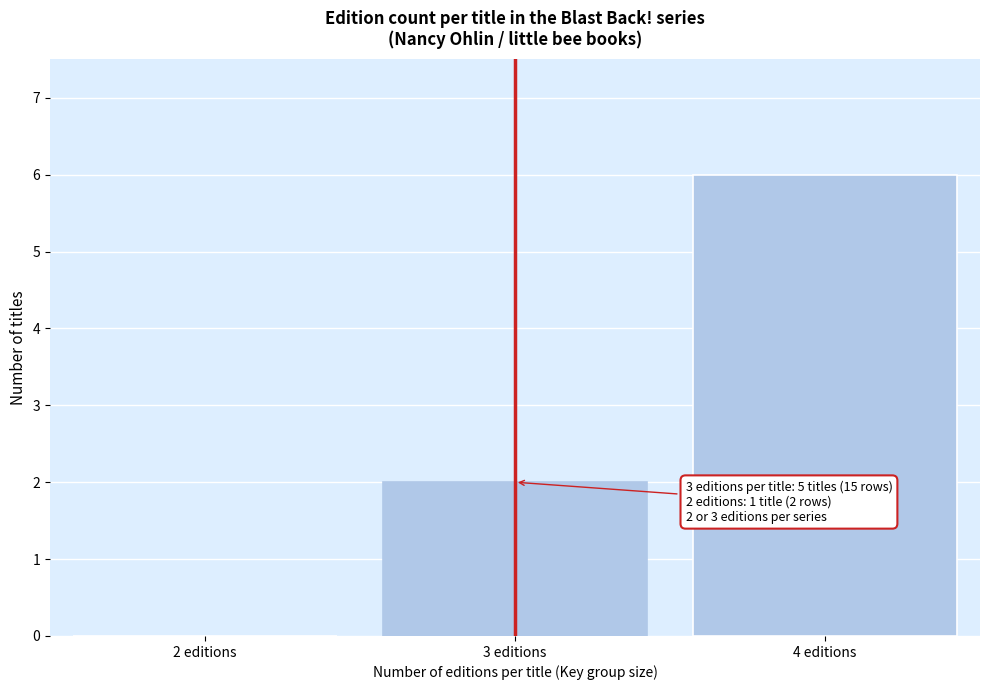

Reading left to right, extract all data points from this chart.

2 editions=0	3 editions=2	4 editions=6